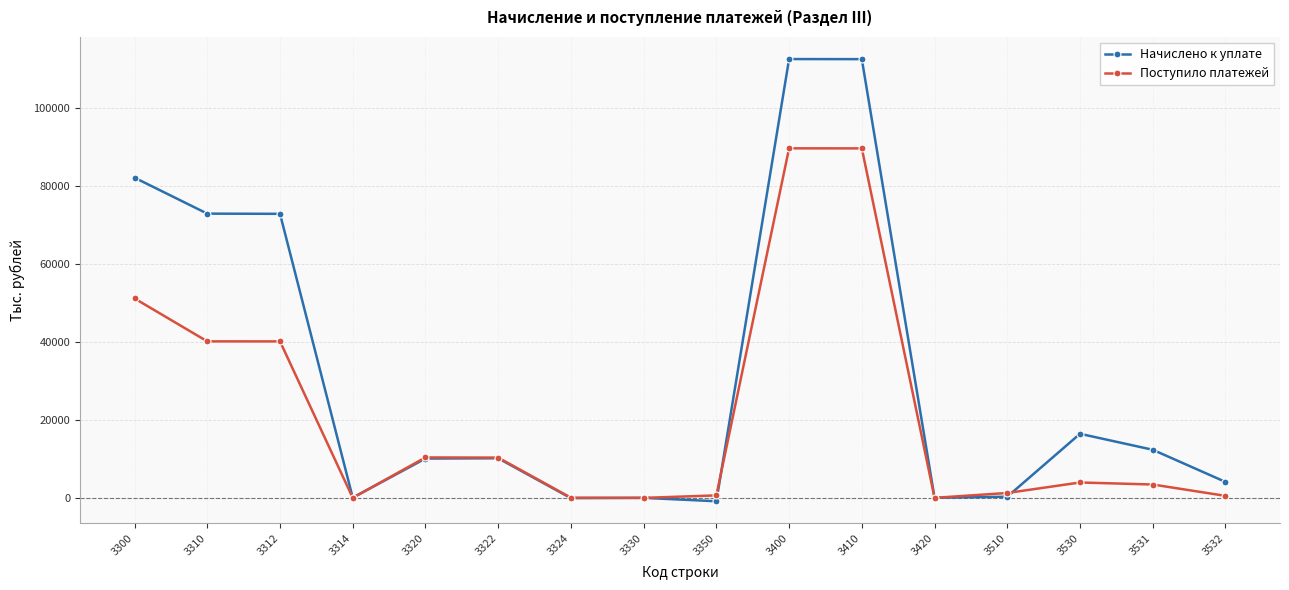

Between 3320 and 3510, which series saw the biggest shift?

Начислено к уплате